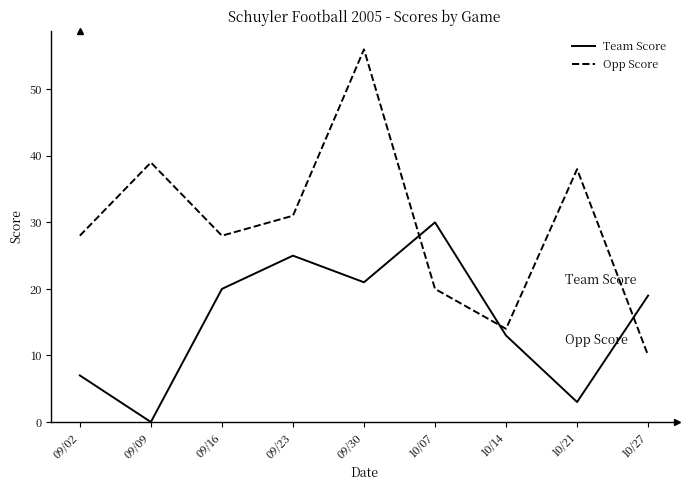

True or false: Opp Score and Team Score cross at least once.

True